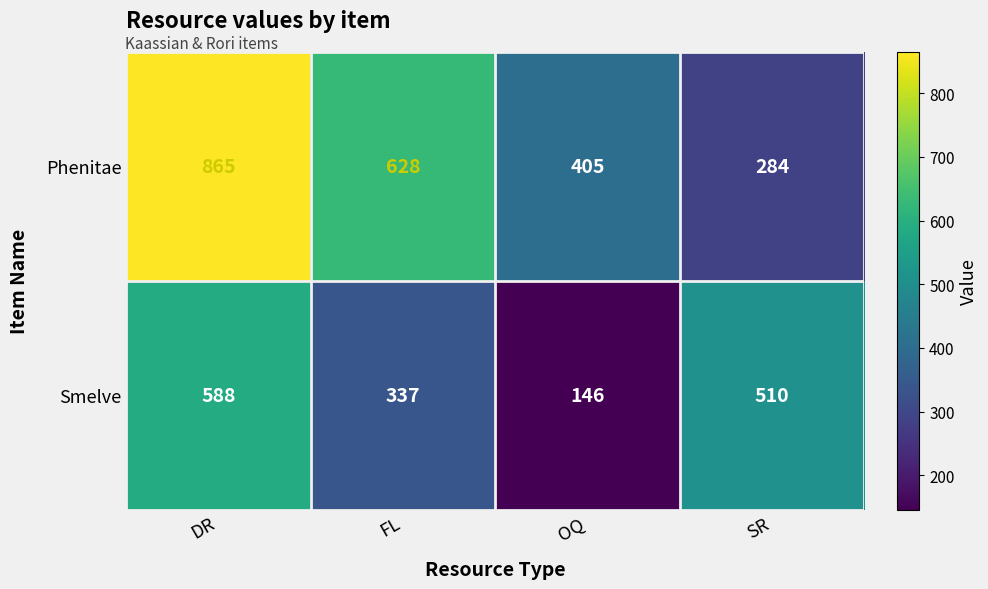

Count the number of categories in the chart.

4